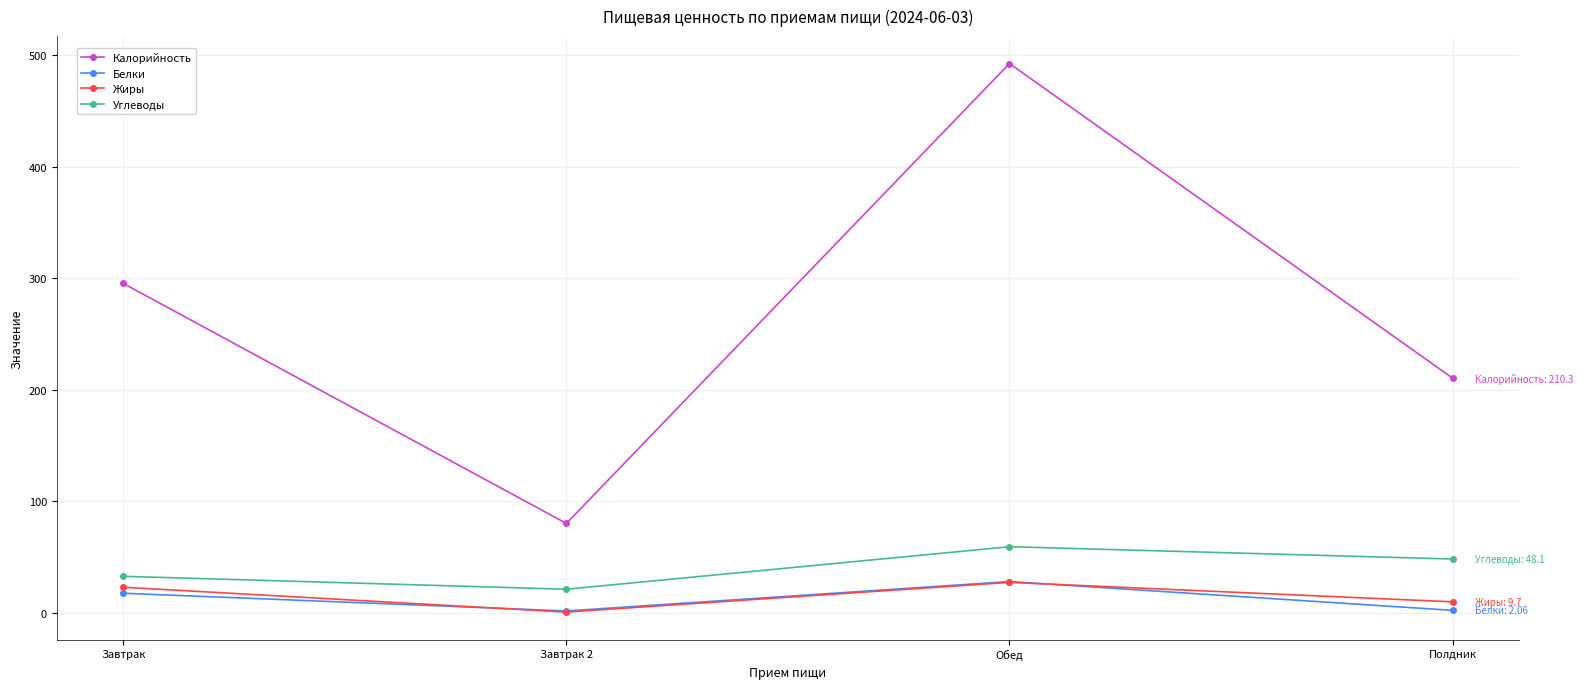

What is the sum of the Белки values at Обед and Завтрак?

45.3